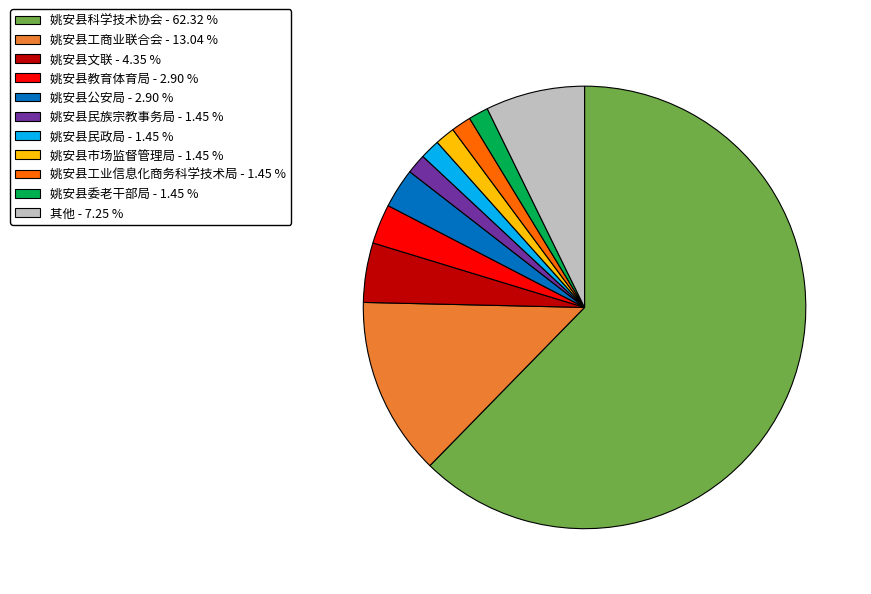

Which has a higher value, 姚安县工业信息化商务科学技术局 - 1.45 % or 姚安县工商业联合会 - 13.04 %?

姚安县工商业联合会 - 13.04 %